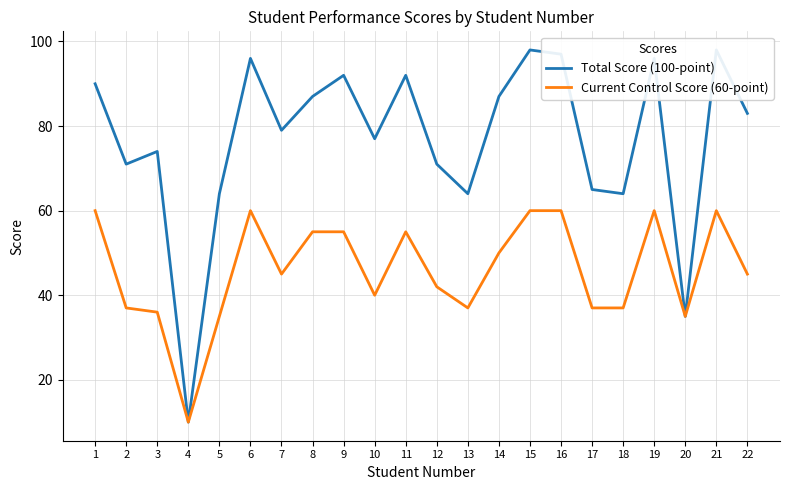

What is the total value across all series at 15?

158